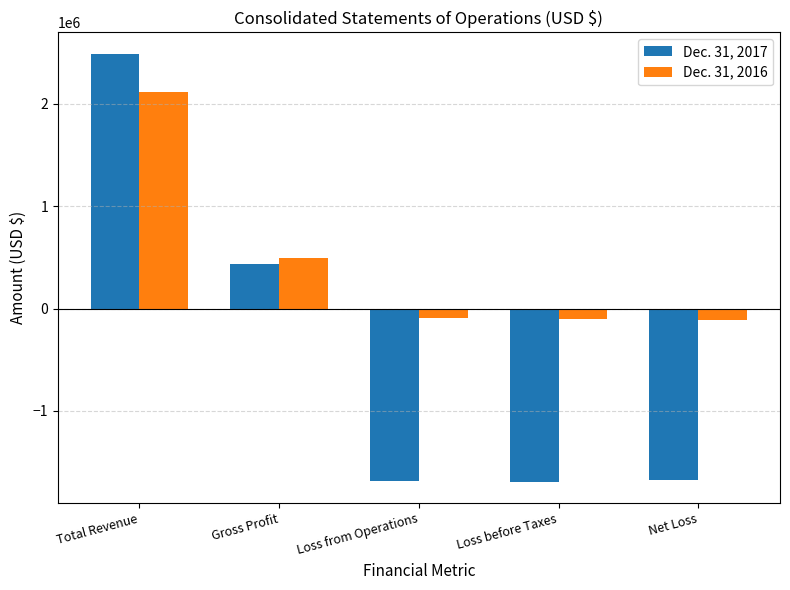

What is the total value across all series at Gross Profit?

931827